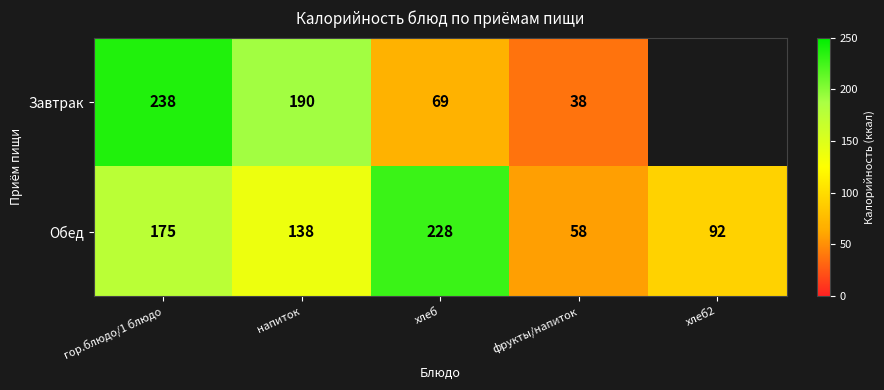

Which category has the lowest value in the Обед series?

фрукты/напиток